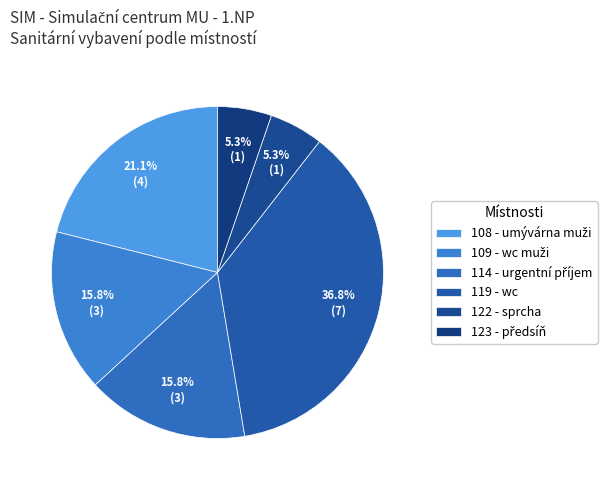

How many slices are in this pie chart?

6